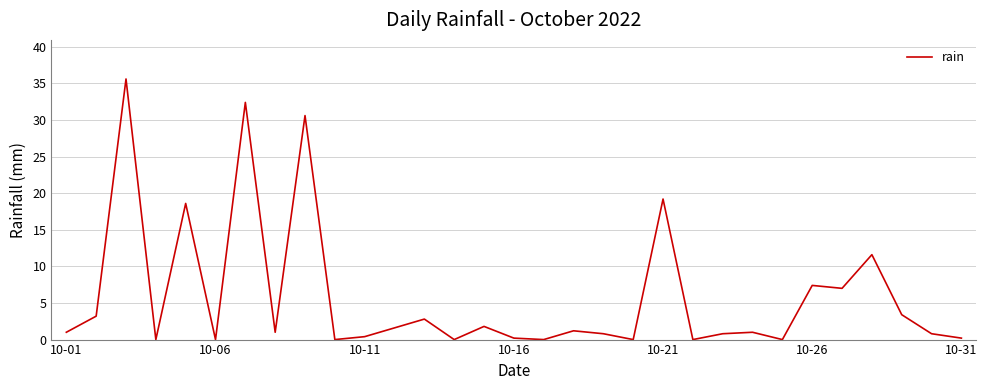

What is the maximum value shown in the chart?

35.6